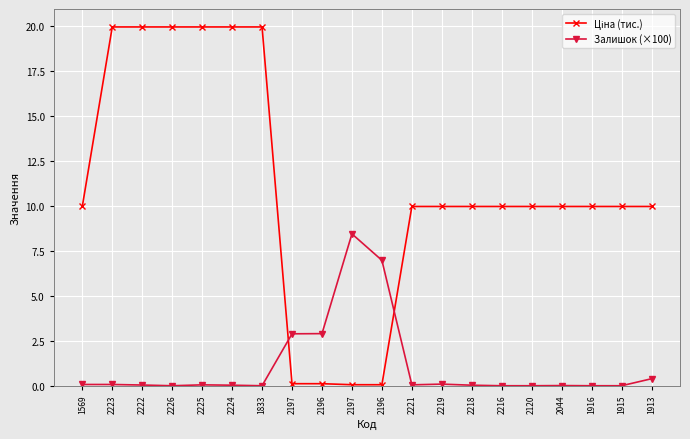

Reading left to right, what are all the values shown in this chart?

Ціна (тис.): 10.0	20.0	20.0	20.0	20.0	20.0	20.0	0.1	0.1	0.1	0.1	10.0	10.0	10.0	10.0	10.0	10.0	10.0	10.0	10.0
Залишок (×100): 0.1	0.1	0.0	0.0	0.1	0.0	0.0	2.9	2.9	8.4	7.0	0.1	0.1	0.0	0.0	0.0	0.0	0.0	0.0	0.4